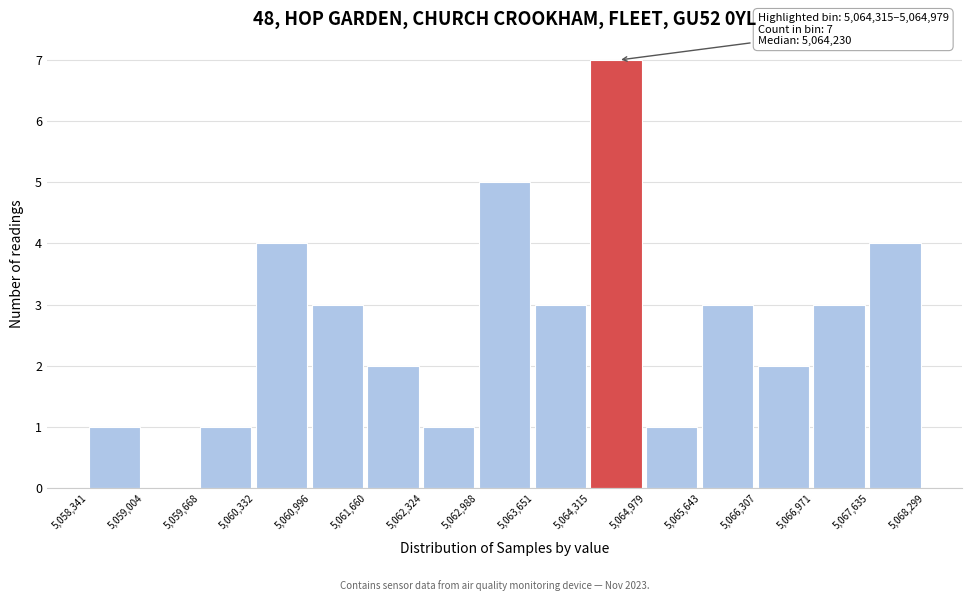

Over which range of the x-axis is the bar tallest?

5,064,315 to 5,064,979